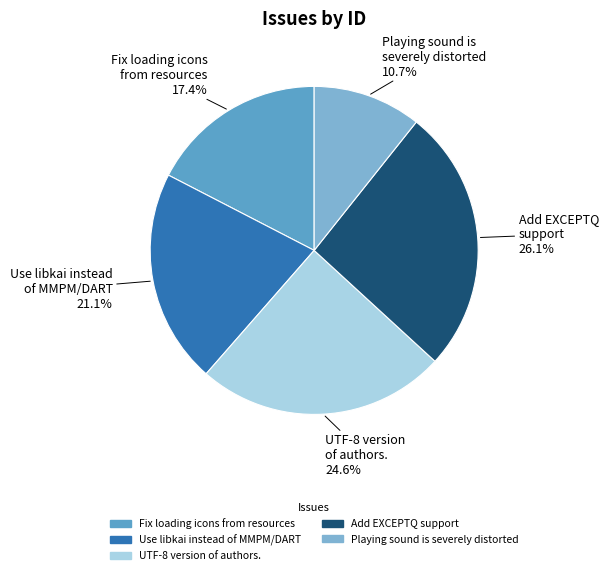

What is the total percentage of Use libkai instead of MMPM/DART and Playing sound is severely distorted?

31.8%